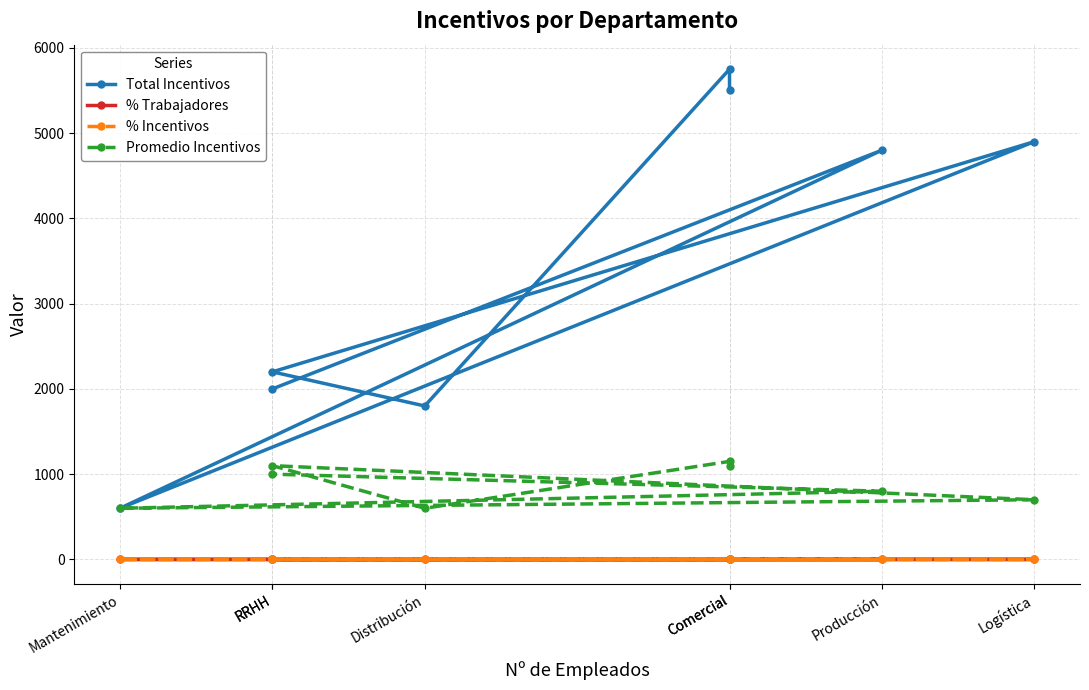

What is the maximum value shown in the chart?

5750.0